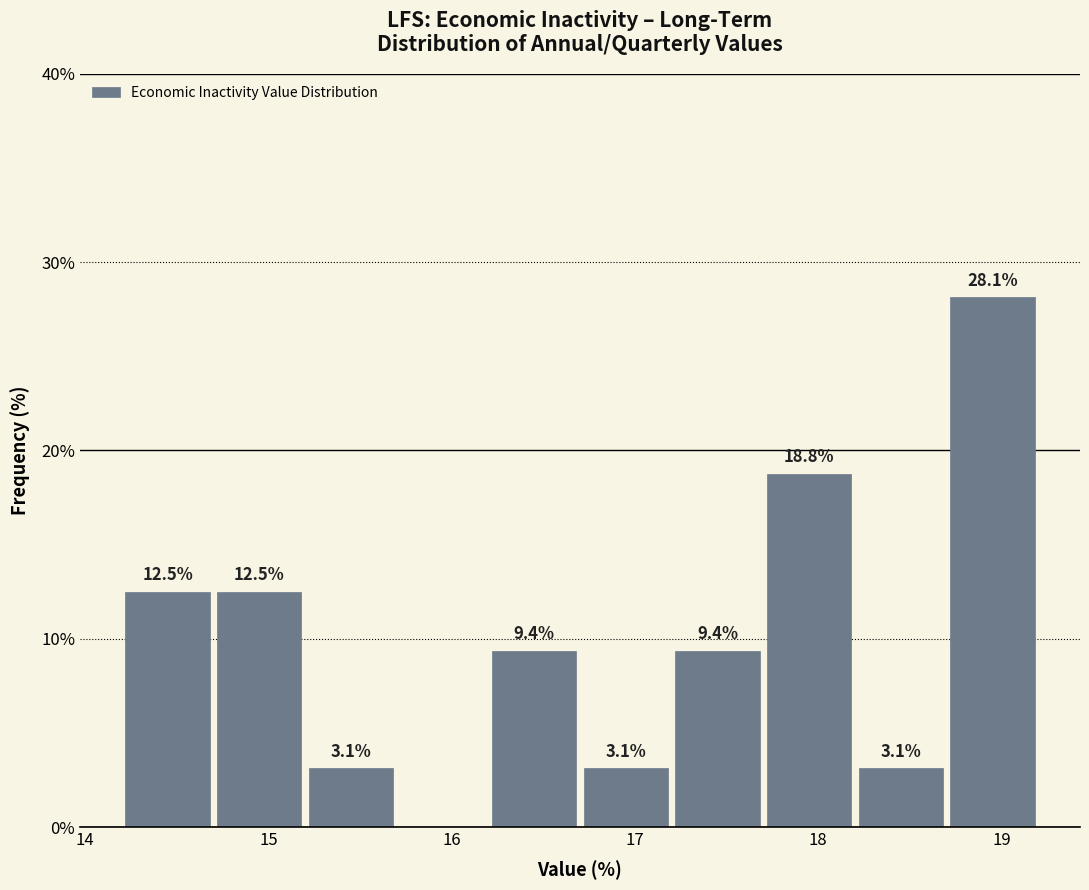

Which range on the x-axis has the tallest bar?

18.7 to 19.2